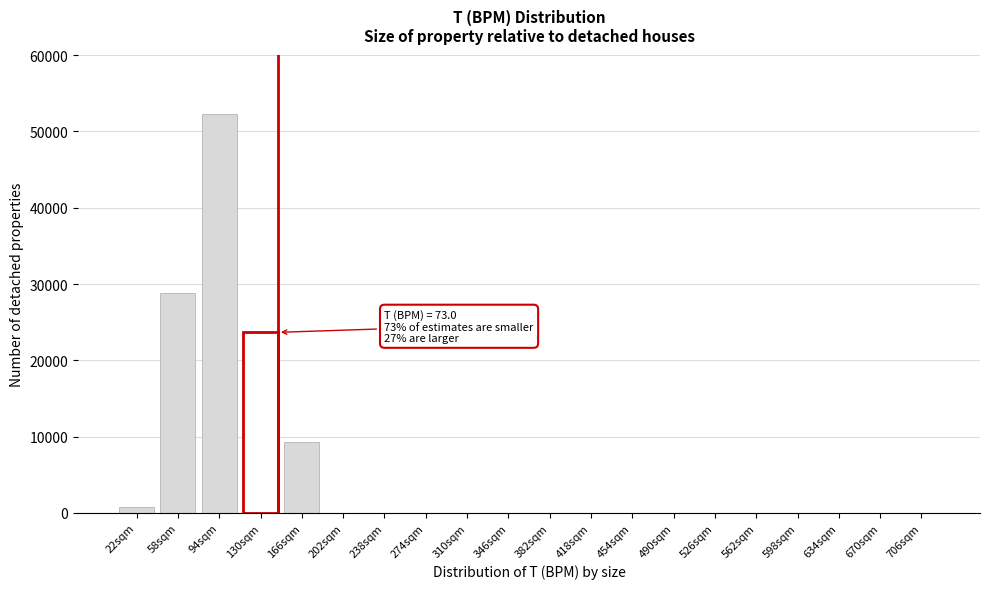

Reading left to right, list all the values displayed in this chart.

22sqm=765	58sqm=28830	94sqm=52230	130sqm=23670	166sqm=9265	202sqm=0	238sqm=0	274sqm=0	310sqm=0	346sqm=0	382sqm=0	418sqm=0	454sqm=0	490sqm=0	526sqm=0	562sqm=0	598sqm=0	634sqm=0	670sqm=0	706sqm=0